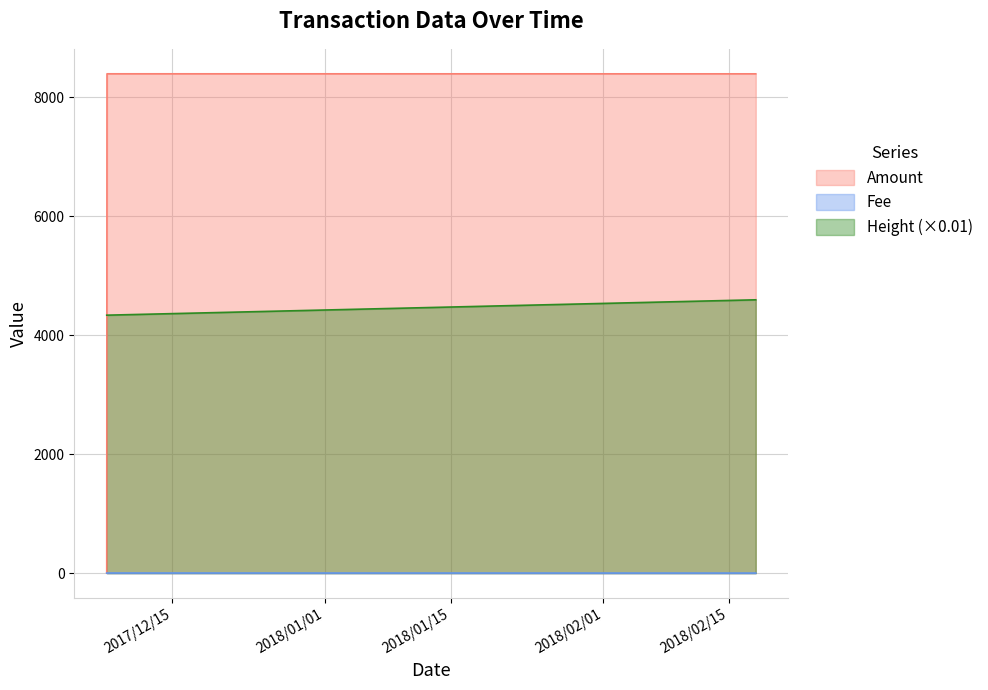

Is it true that Amount equals 4338.1 at 2018-02-17 23:44:19?

True